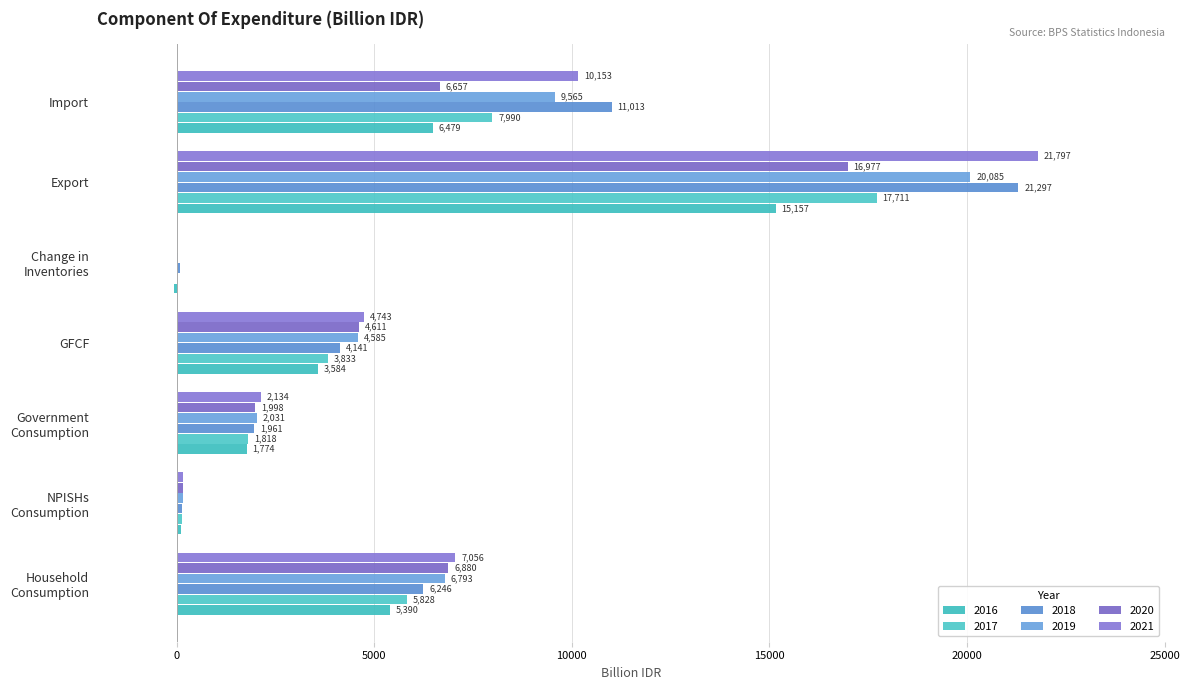

What is the difference between the highest and lowest values at Import?

4533.9